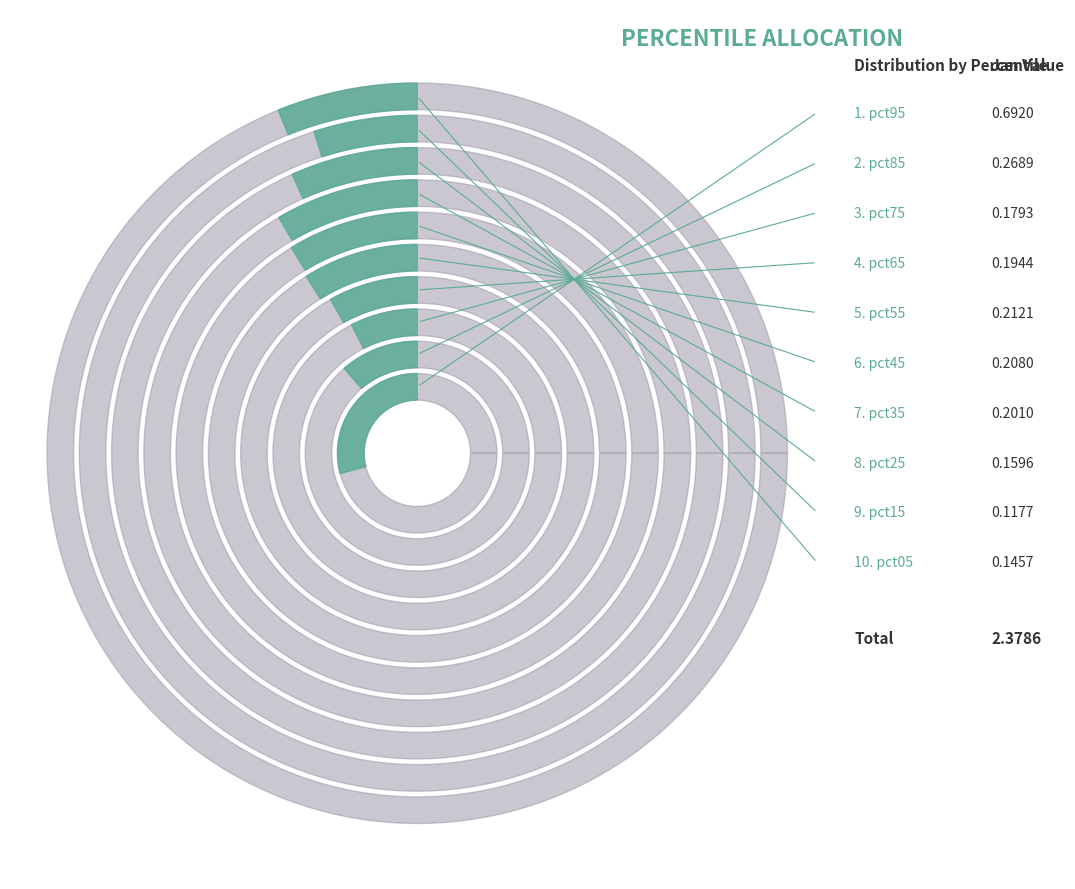

To the nearest percent, what is the average slice percentage?

10%